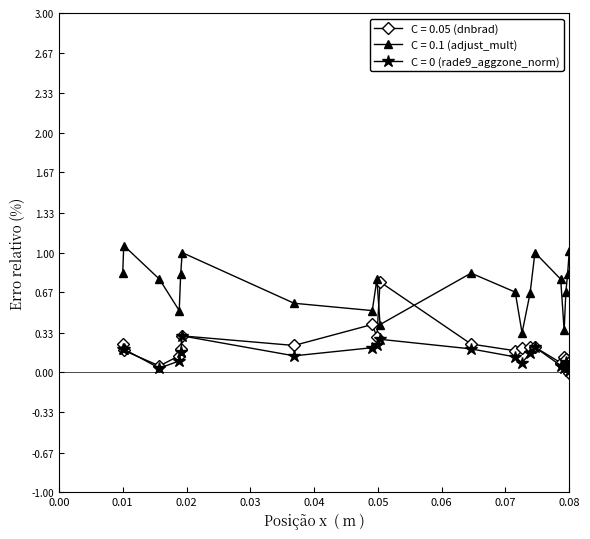

True or false: C = 0.1 (adjust_mult) and C = 0 (rade9_aggzone_norm) intersect in this chart.

False